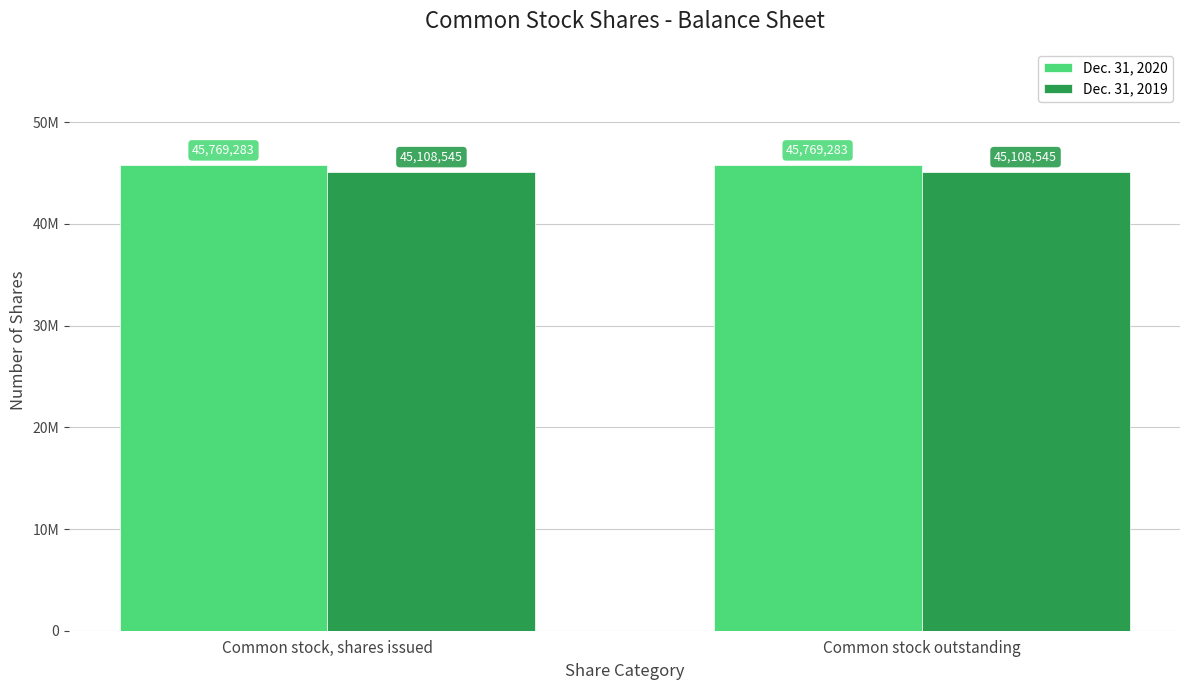

Rank the series by their maximum value, from highest to lowest.

Dec. 31, 2020, Dec. 31, 2019